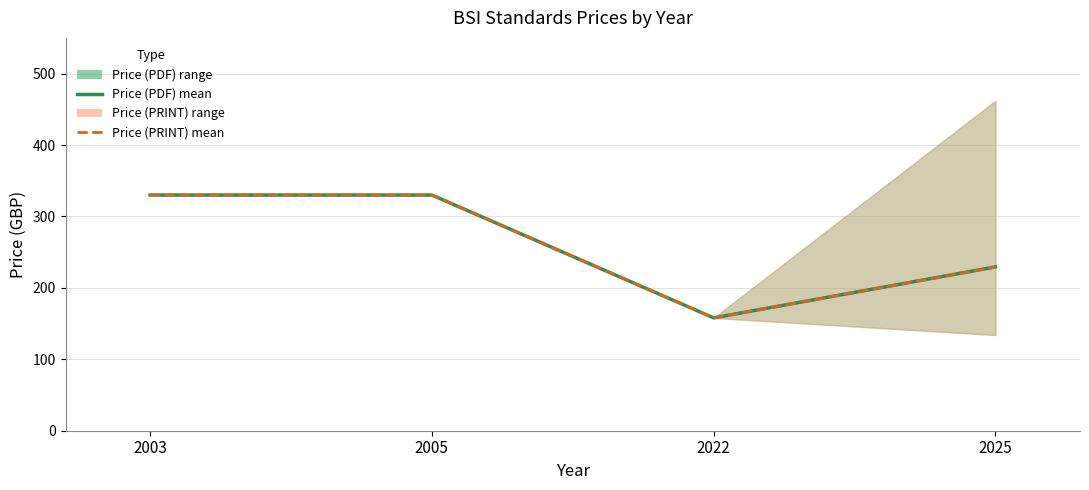

What is the value of the Price (PRINT) mean point at the 1st from the left?

330.0